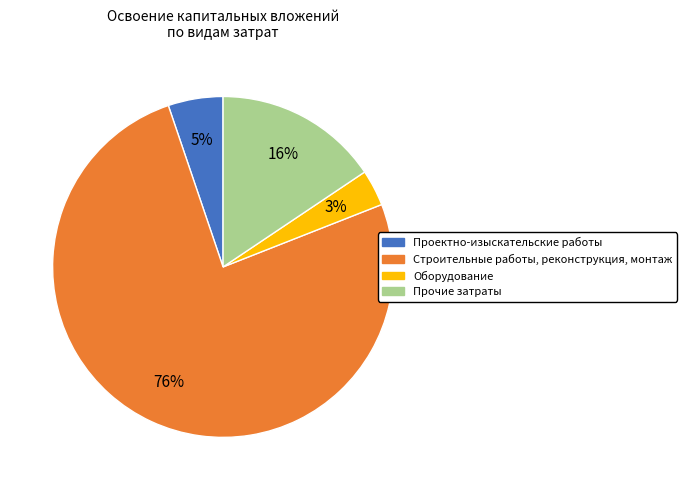

Which slice represents more than half of the pie?

Строительные работы, реконструкция, монтаж